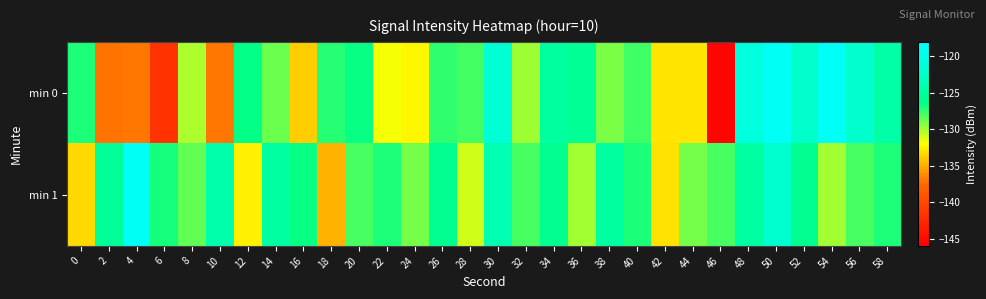

What is the spread (max minus min) of values at 0?

6.4